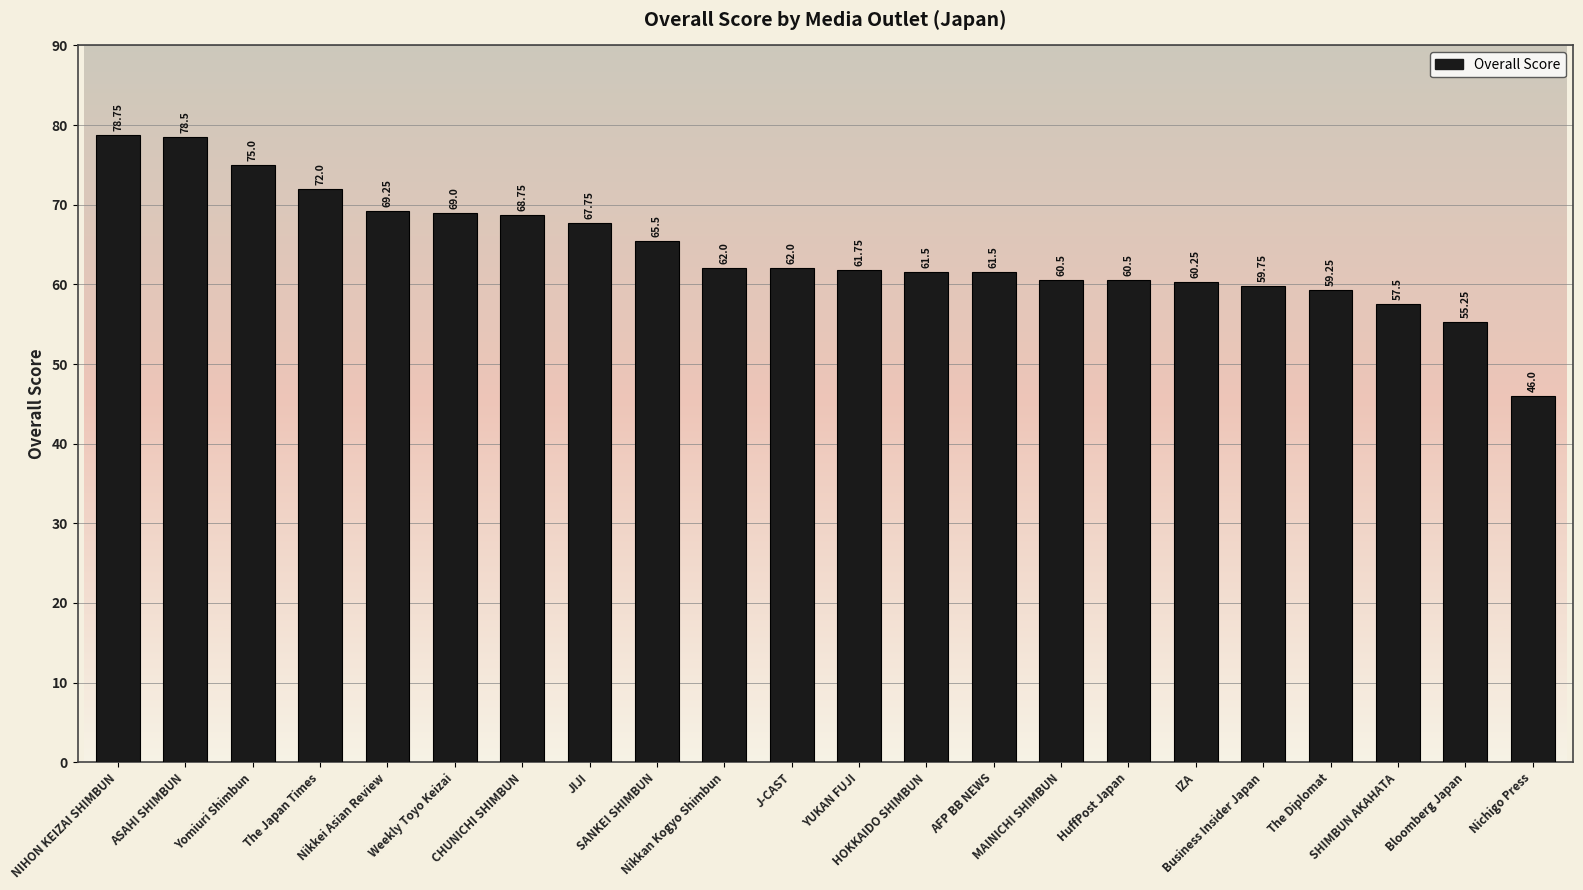

What is the average value?

64.2